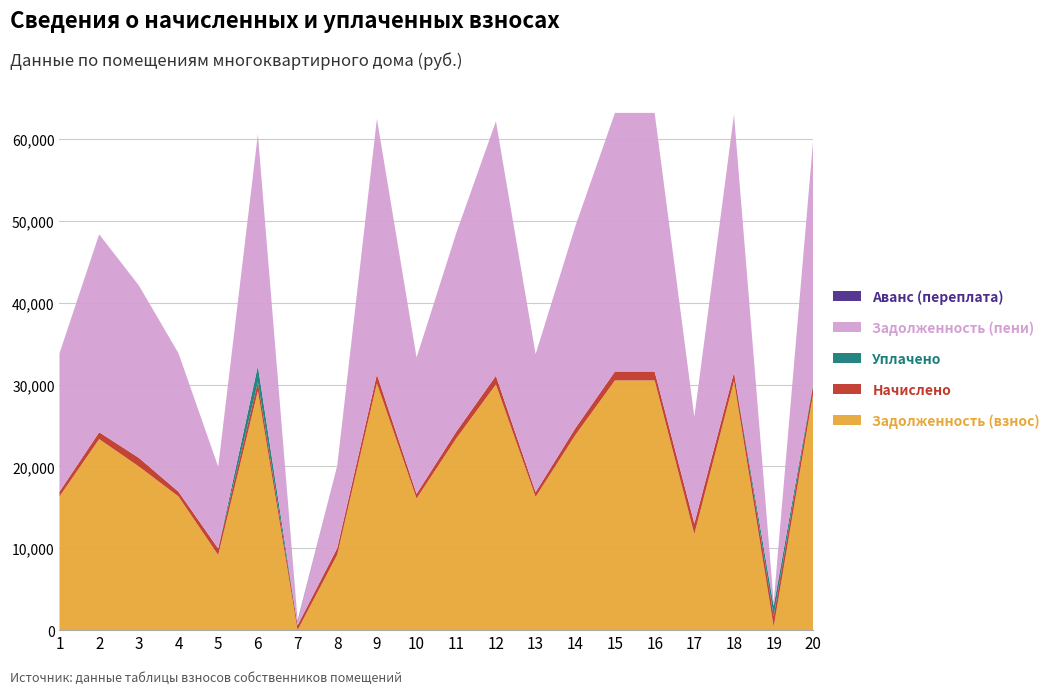

Reading left to right, what are all the values shown in this chart?

Задолженность (взнос): 1=16327.9	2=23337.4	3=19992.2	4=16327.9	5=9168.9	6=29208.9	7=0.0	8=9199.0	9=30159.0	10=16078.2	11=23418.2	12=30009.1	13=16277.8	14=23817.7	15=30508.4	16=30508.4	17=11734.2	18=30408.7	19=410.7	20=29009.1
Начислено: 1=580.7	2=838.3	3=1062.1	4=580.7	5=809.9	6=1074.5	7=580.7	8=834.7	9=1072.7	10=571.9	11=833.0	12=1067.4	13=579.0	14=847.1	15=1085.1	16=1085.1	17=1292.9	18=1081.6	19=1284.1	20=1067.4
Уплачено: 1=0.0	2=0.0	3=0.0	4=0.0	5=0.0	6=2000.0	7=0.0	8=0.0	9=0.0	10=0.0	11=0.0	12=0.0	13=0.0	14=0.0	15=0.0	16=0.0	17=0.0	18=0.0	19=1266.7	20=200.0
Задолженность (пени): 1=16908.7	2=24175.7	3=21054.3	4=16908.7	5=9978.8	6=28283.4	7=467.2	8=10033.8	9=31231.7	10=16650.1	11=24251.2	12=31076.5	13=16856.7	14=24664.9	15=31593.6	16=31593.6	17=13027.1	18=31490.3	19=428.0	20=29876.5
Аванс (переплата): 1=0.0	2=0.0	3=0.0	4=0.0	5=0.0	6=0.0	7=113.5	8=0.0	9=0.0	10=0.0	11=0.0	12=0.0	13=0.0	14=0.0	15=0.0	16=0.0	17=0.0	18=0.0	19=0.0	20=0.0